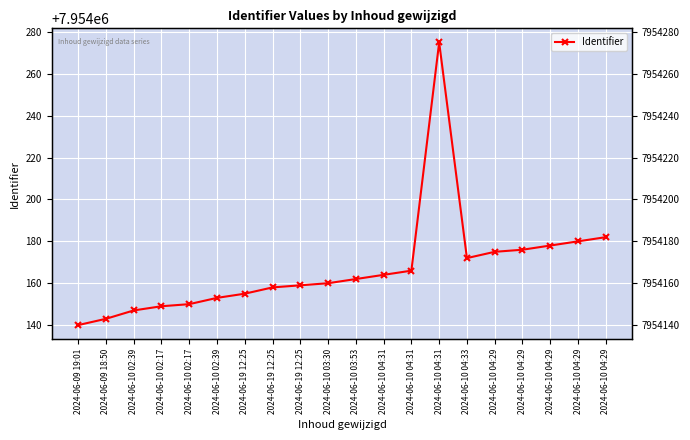

The chart shows a value of 7954150 at 2024-06-10 02:17. True or false?

True